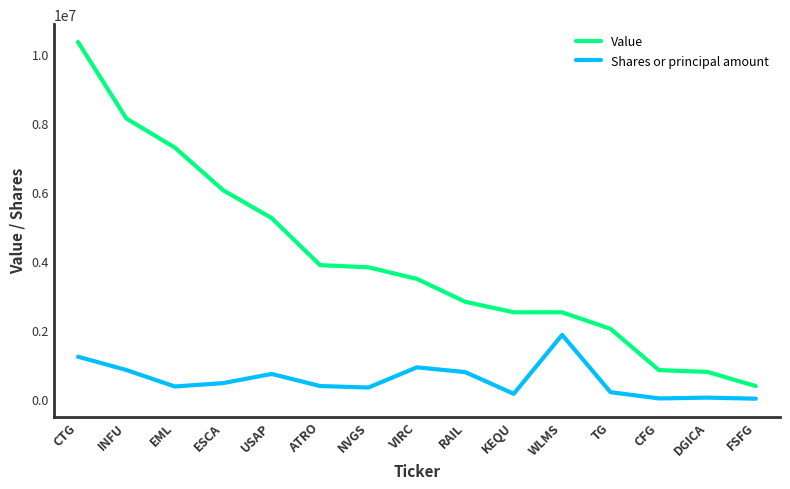

What is the sum of the Shares or principal amount values at DGICA and USAP?

779317